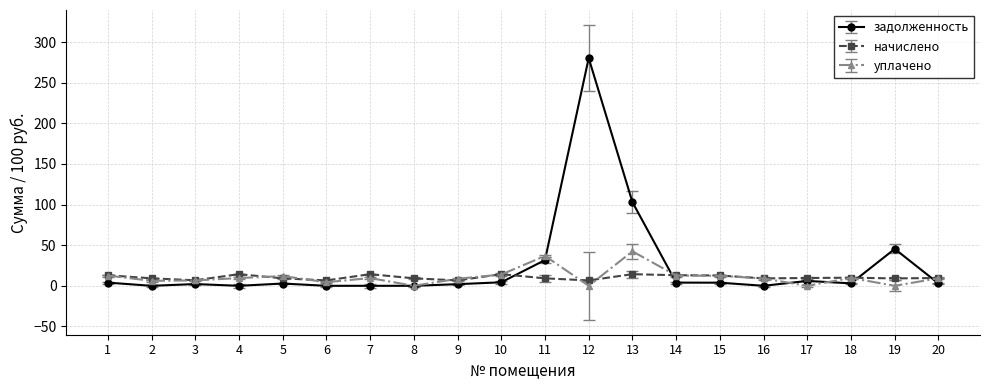

The value of задолженность at 13 is 56.9. True or false?

False